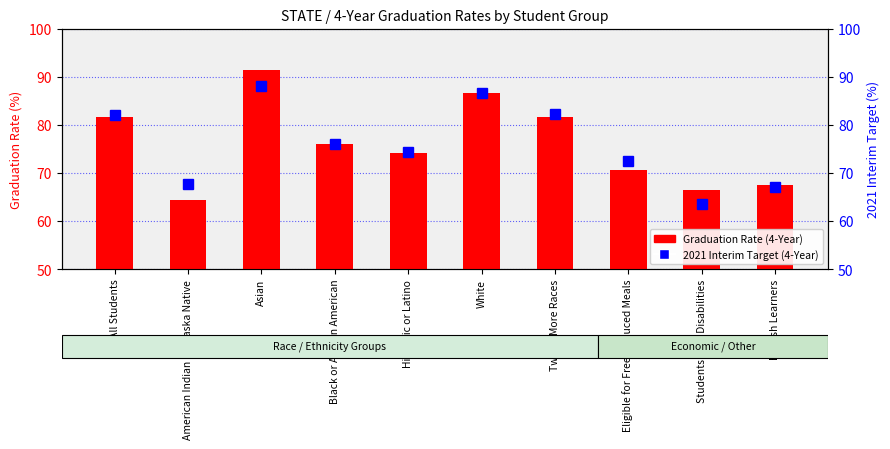

What is the maximum value for 2021 Interim Target (4-Year)?

88.1